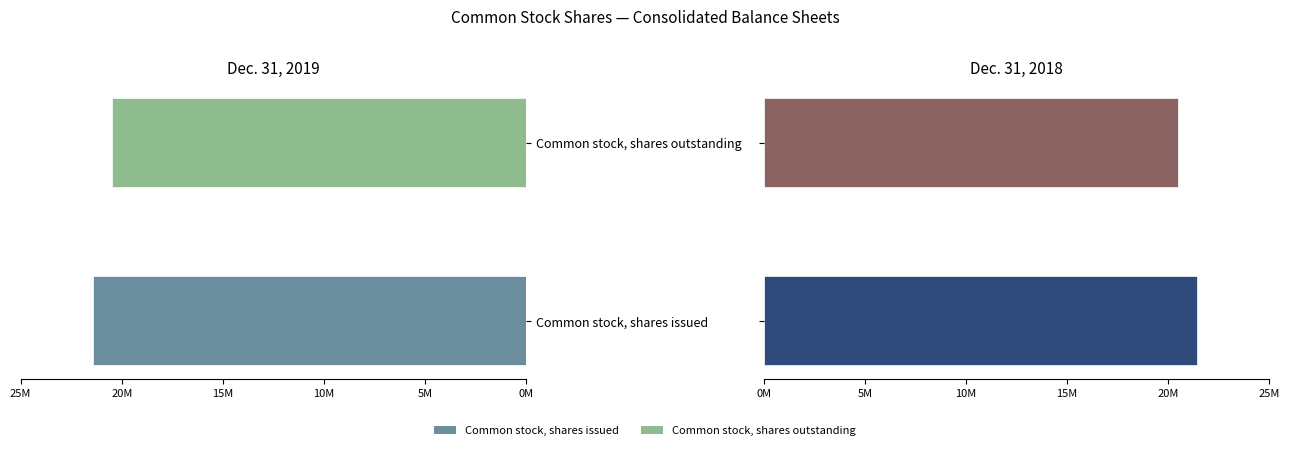

Which series has the widest spread of values?

Dec. 31, 2019